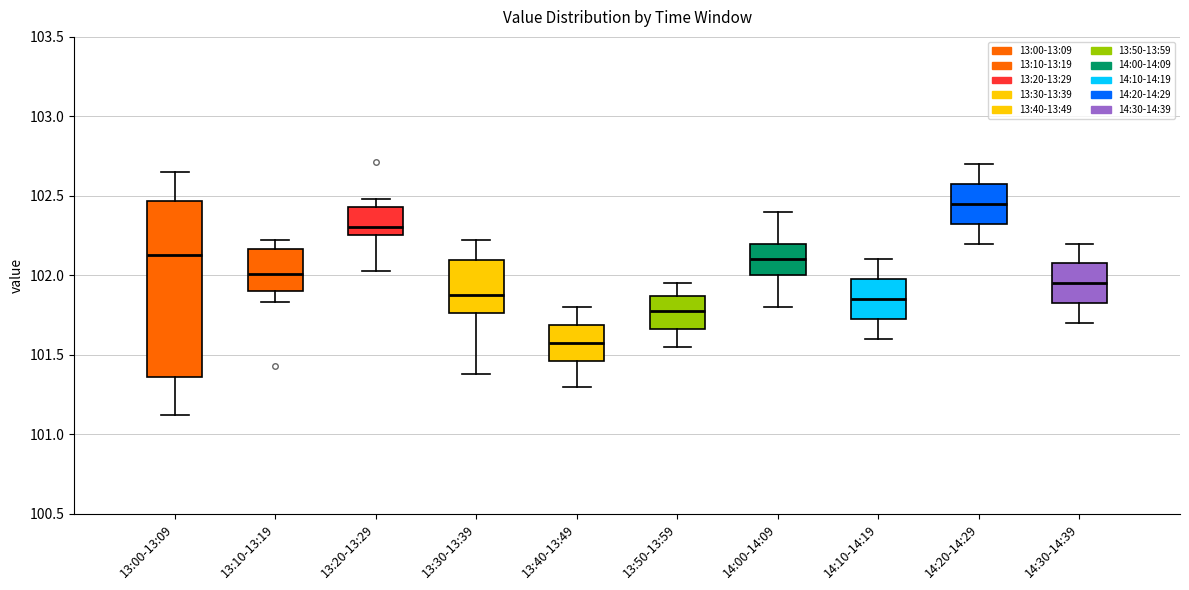

Which box has the lowest median line?

13:40-13:49